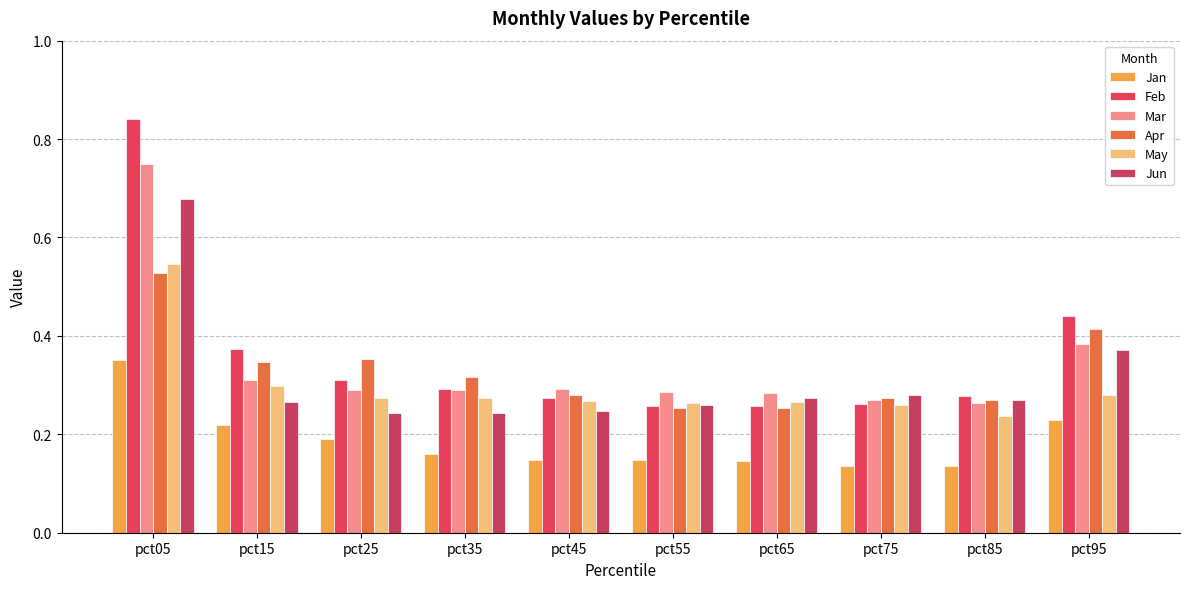

What is the value of the Feb bar at the 2nd from the left?

0.4